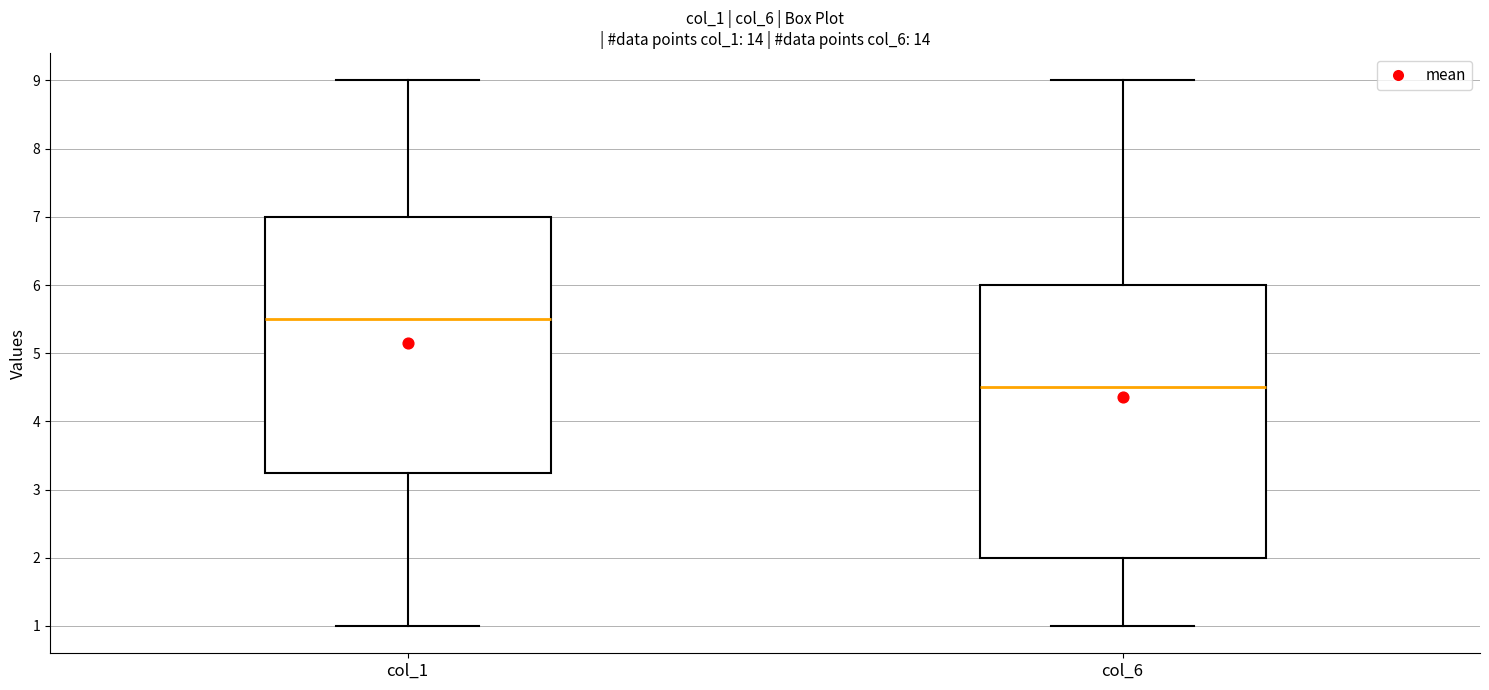

Which box has the lowest median line?

col_6